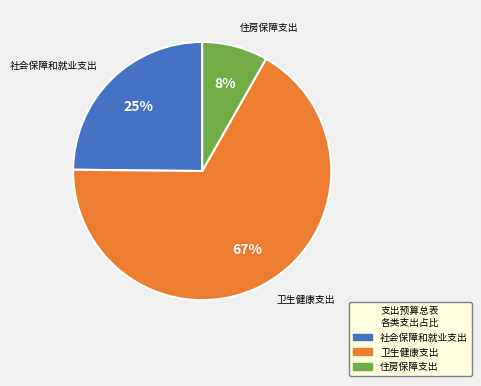

Does any single category account for the majority?

Yes